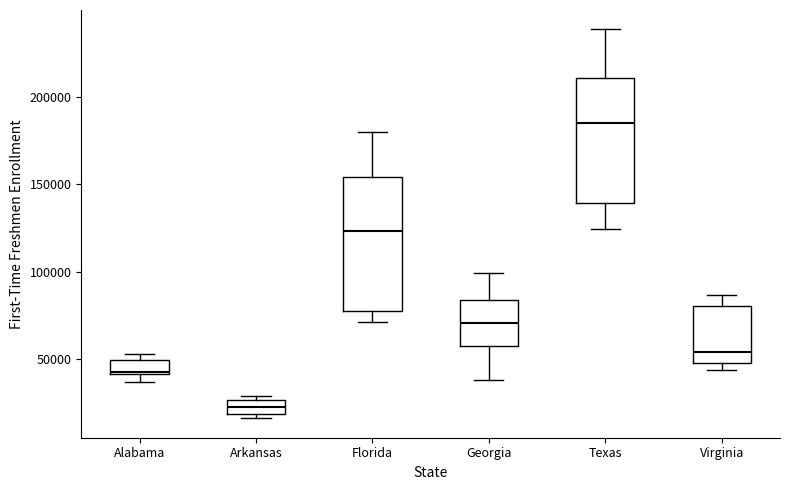

Which box has the lowest median line?

Arkansas